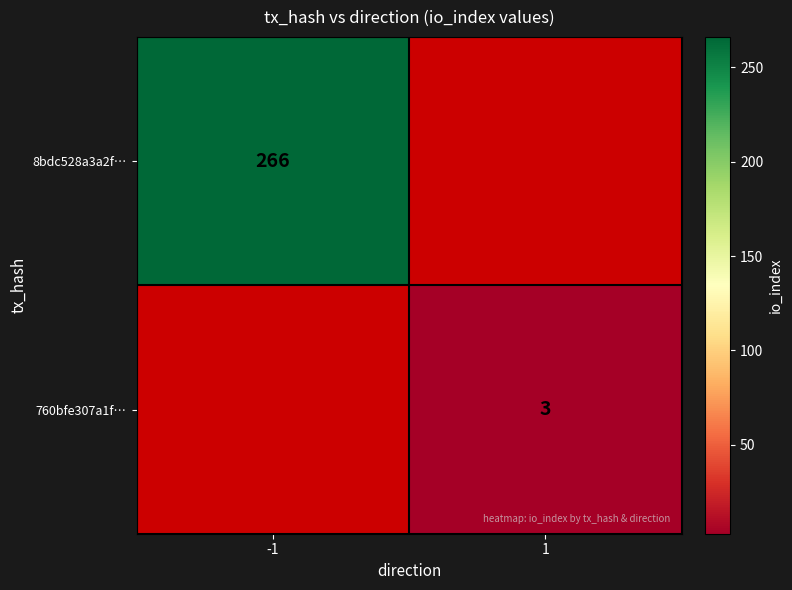

Is it true that 760bfe307a1f… equals 1 at 1?

False